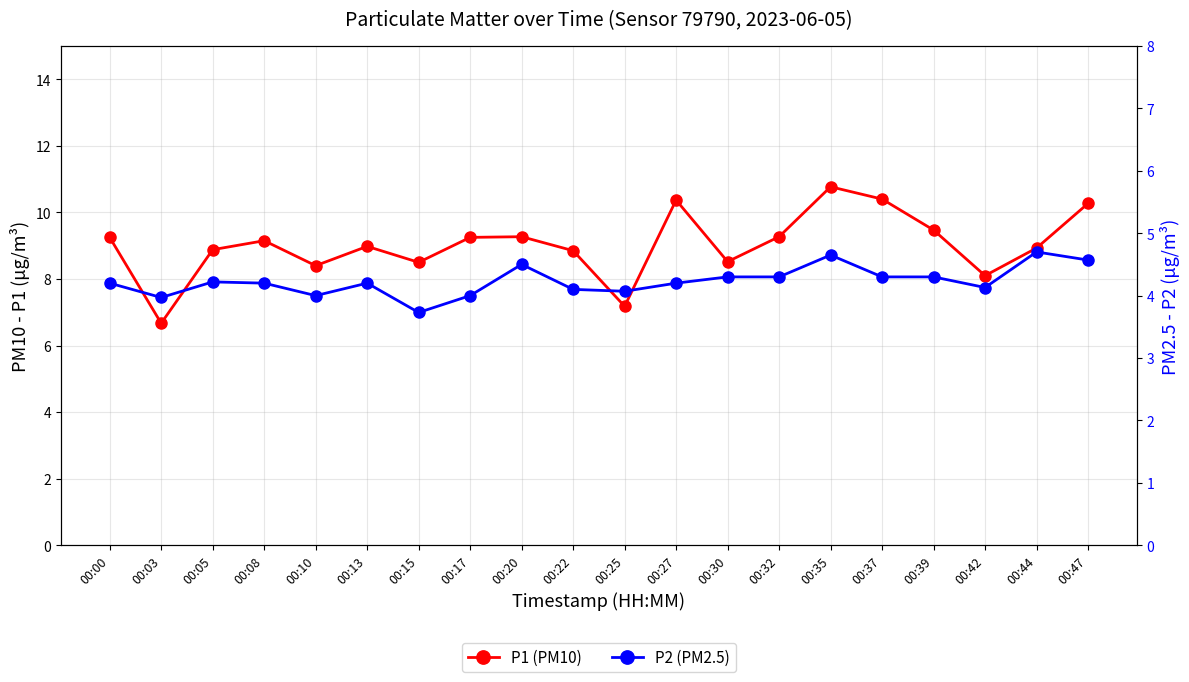

Is this an area chart (filled region under the line)?

No